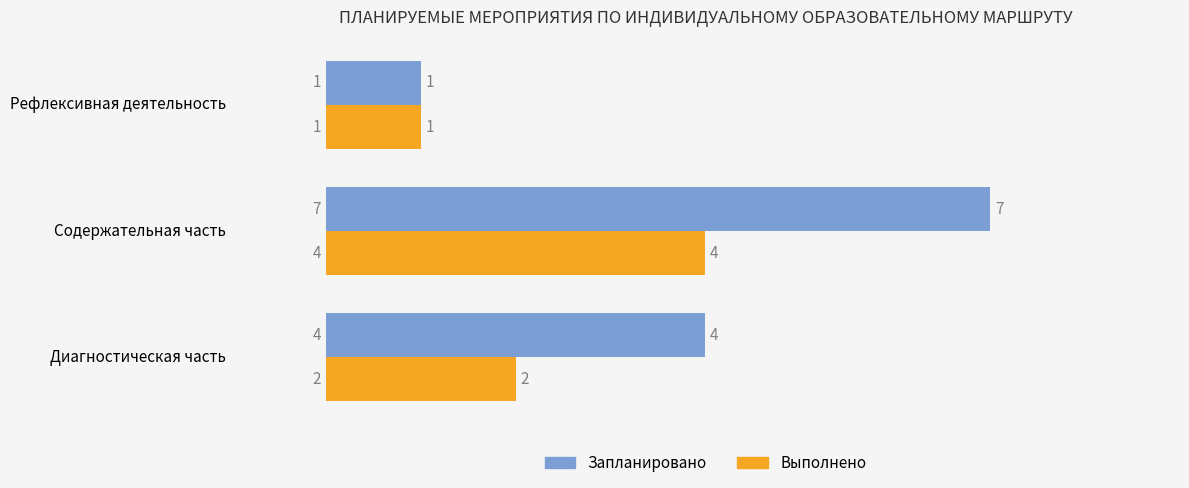

What is the maximum value for Запланировано?

7